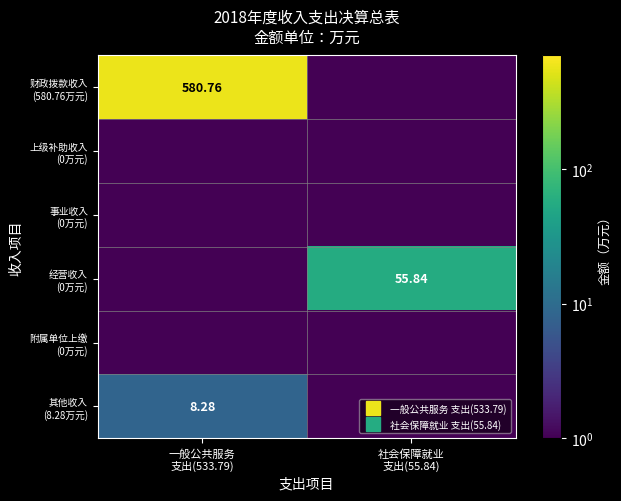

Rank the series at 一般公共服务 支出(533.79) from lowest to highest value.

上级补助收入 (0万元), 事业收入 (0万元), 经营收入 (0万元), 附属单位上缴 (0万元), 其他收入 (8.28万元), 财政拨款收入 (580.76万元)